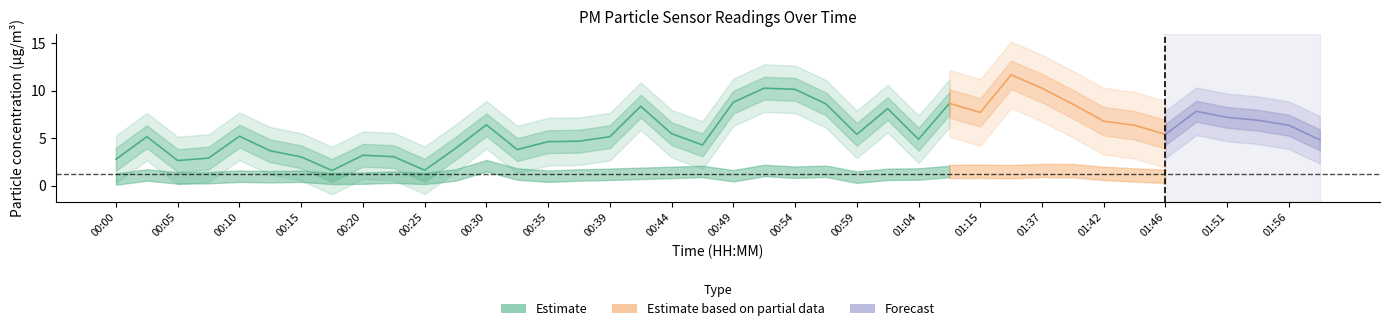

Is the value of P2 at 01:51 greater than the value of P1 at 00:59?

No